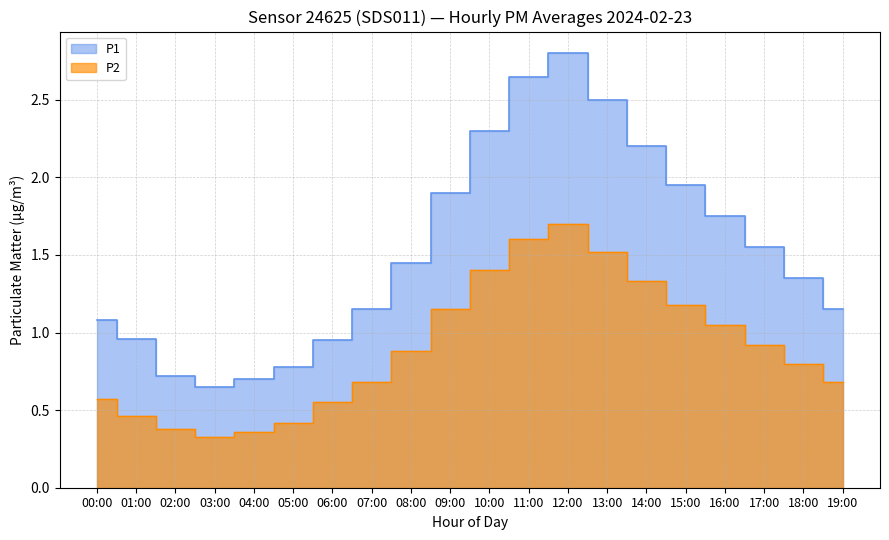

Rank the series by their average value, from highest to lowest.

P1, P2